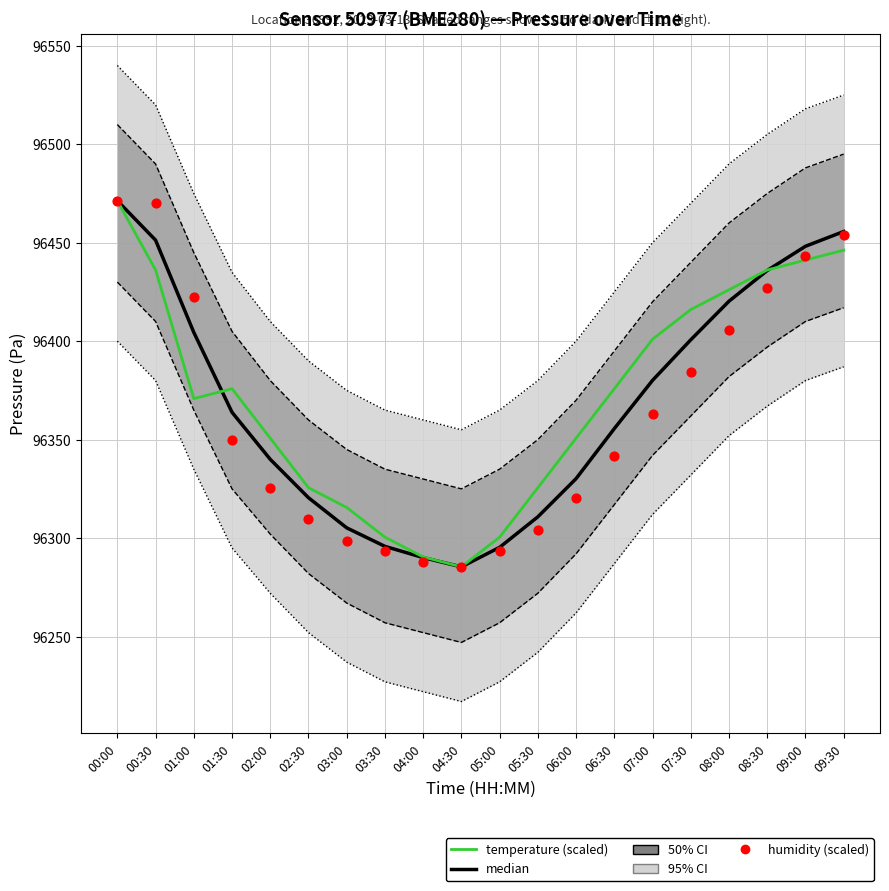

Which series has the largest total across all categories?

temperature (scaled)